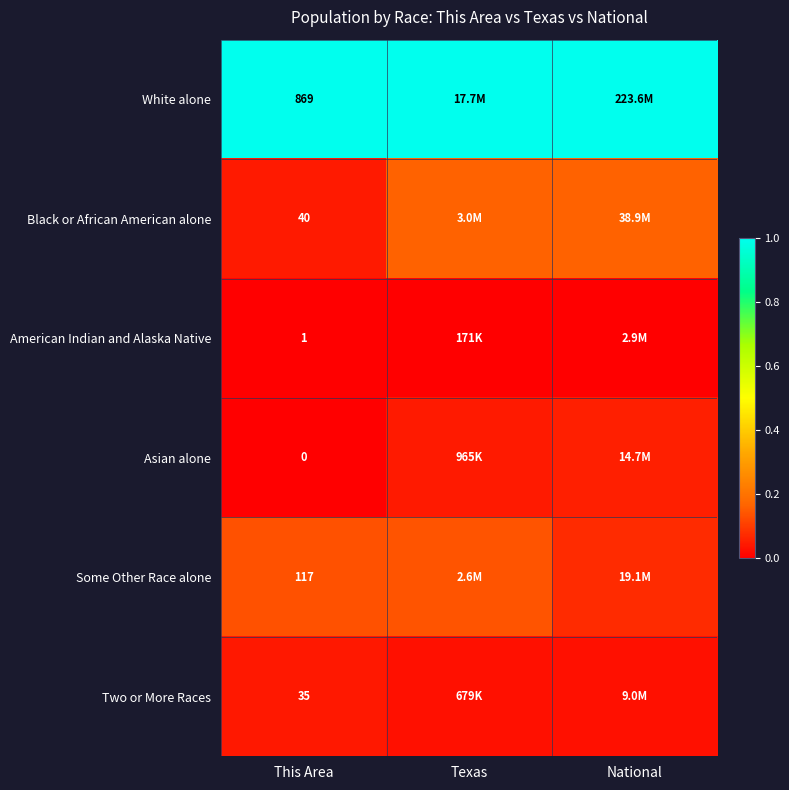

Which series has the largest total across all categories?

White alone